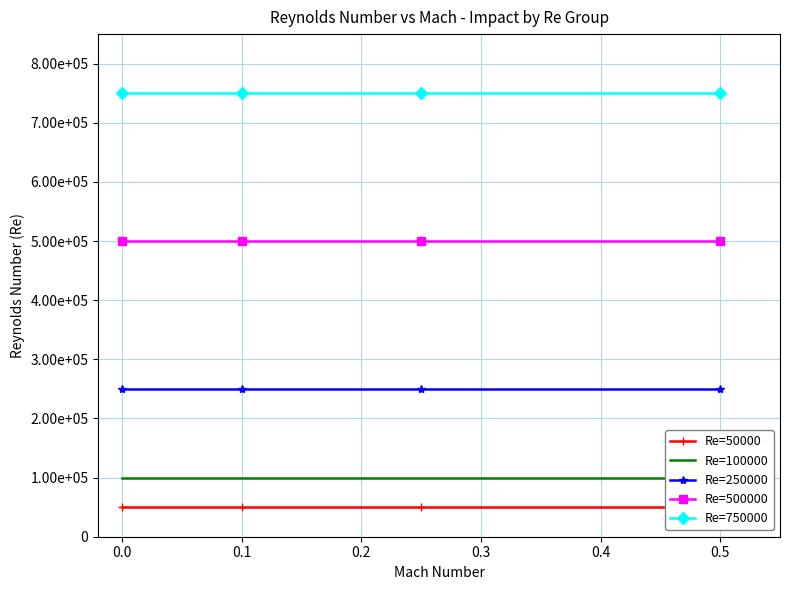

How many lines are shown in the chart?

5